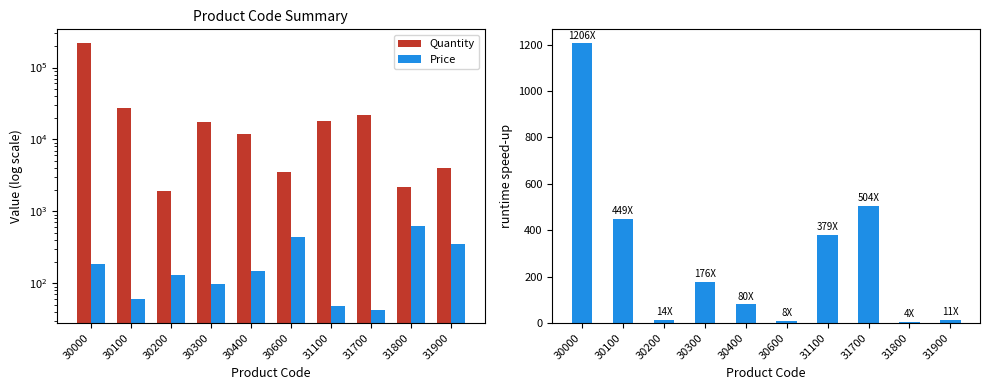

Reading right to left, list all the values displayed in this chart.

Quantity: 31900=3961.0	31800=2172.0	31700=21670.0	31100=18207.0	30600=3540.0	30400=11900.0	30300=17390.0	30200=1890.0	30100=27381.0	30000=221819.0
Price: 31900=351.0	31800=620.0	31700=43.0	31100=48.0	30600=446.0	30400=149.0	30300=99.0	30200=131.0	30100=61.0	30000=184.0
Q/P Ratio: 31900=11.3	31800=3.5	31700=504.0	31100=379.3	30600=7.9	30400=79.9	30300=175.7	30200=14.4	30100=448.9	30000=1205.5